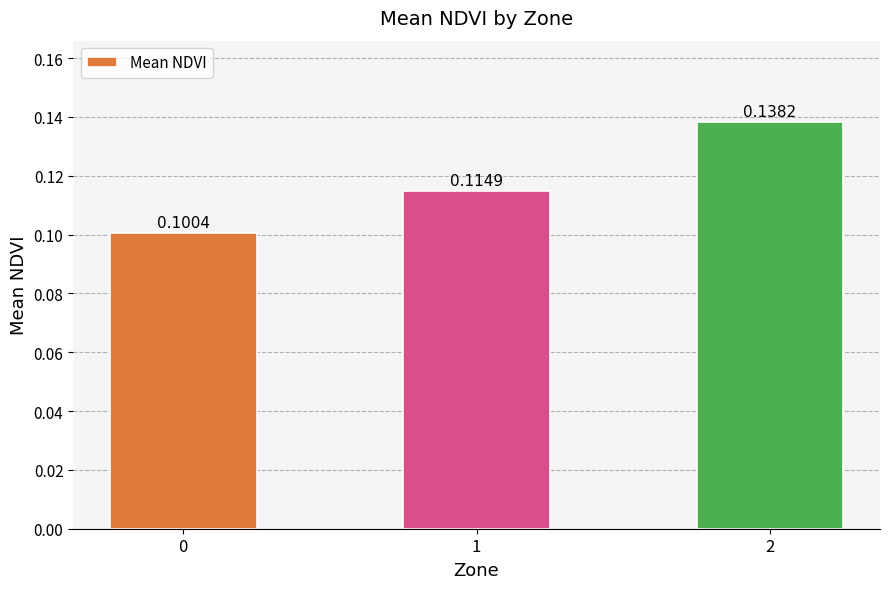

Count the values in the range 0 to 1.

3